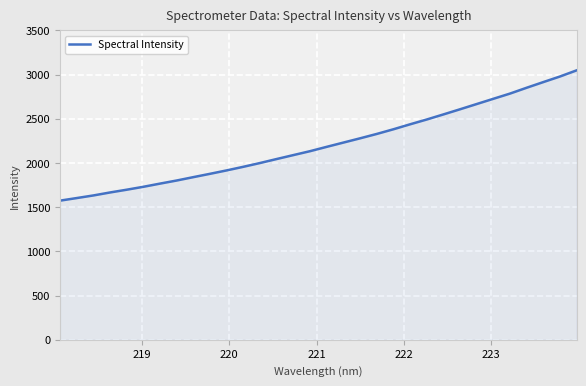

How many values are below 2183?

16